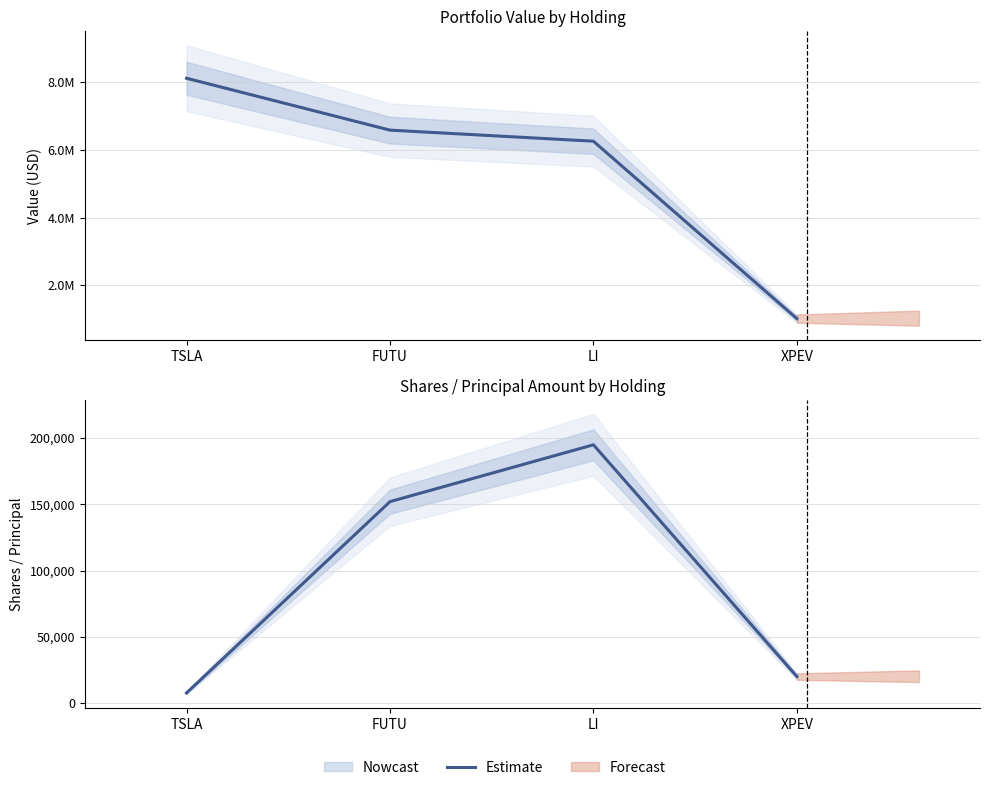

True or false: the data shows 5161 at TSLA.

False